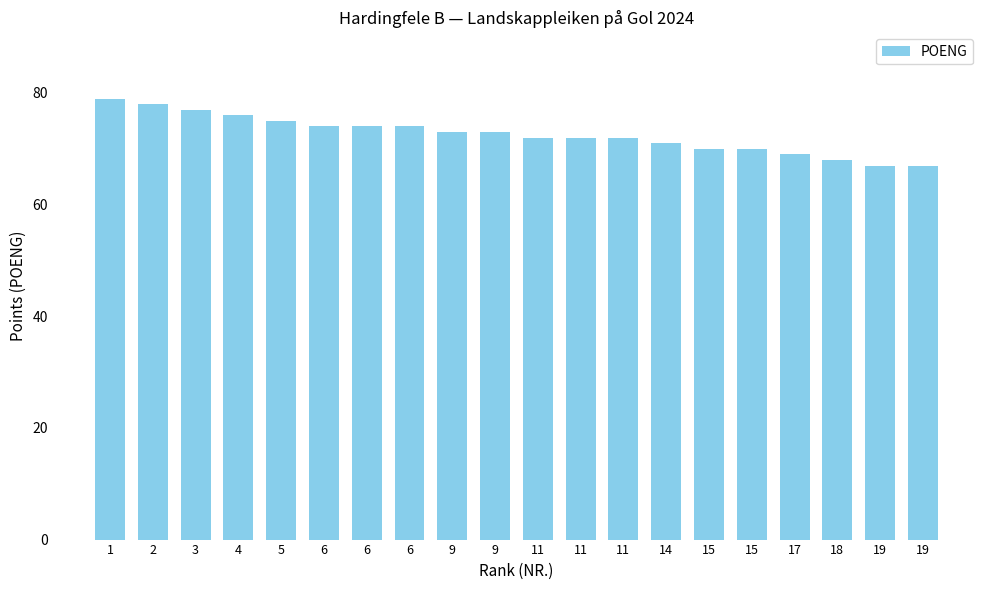

List the labels in order of value, smallest first.

19, 19, 18, 17, 15, 15, 14, 11, 11, 11, 9, 9, 6, 6, 6, 5, 4, 3, 2, 1